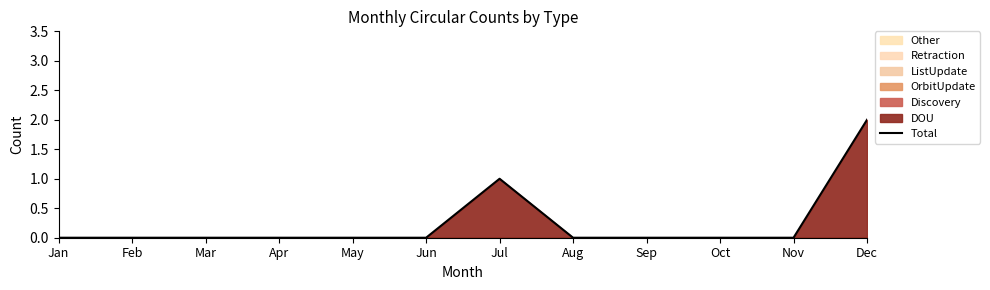

What is the sum of all values?

3